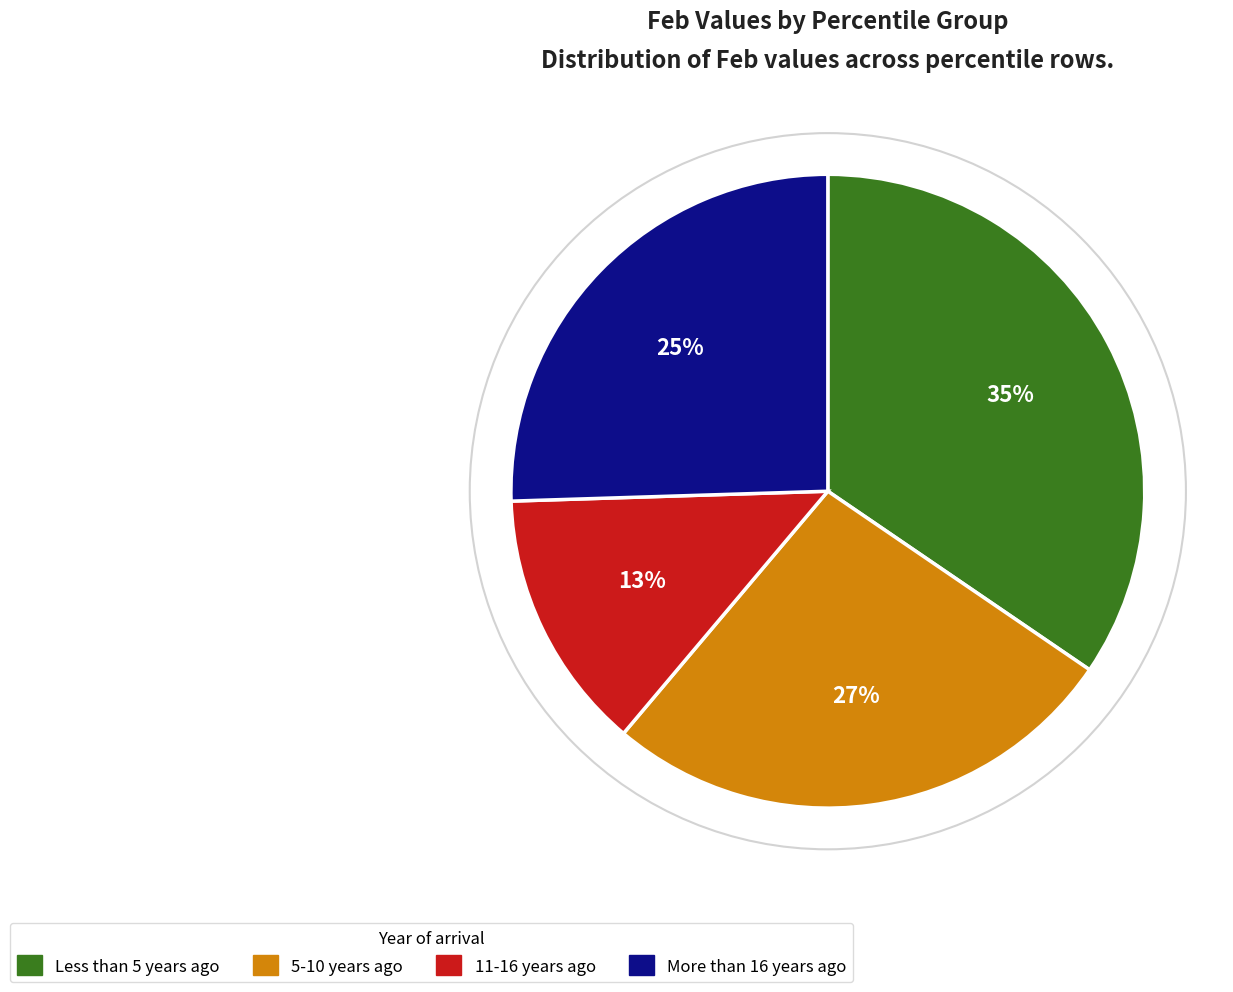

How many segments does this pie chart have?

4